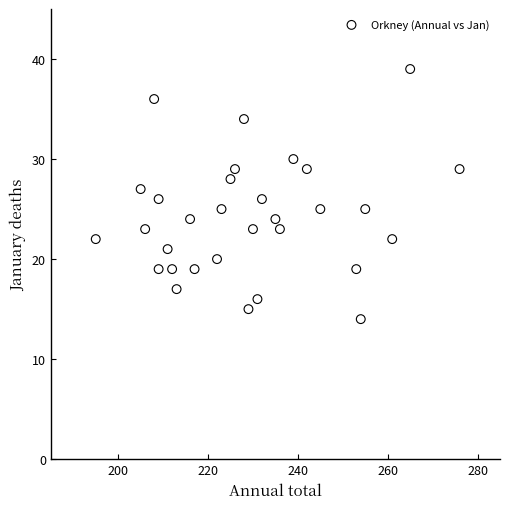

What is the range of X values (max minus min)?

81